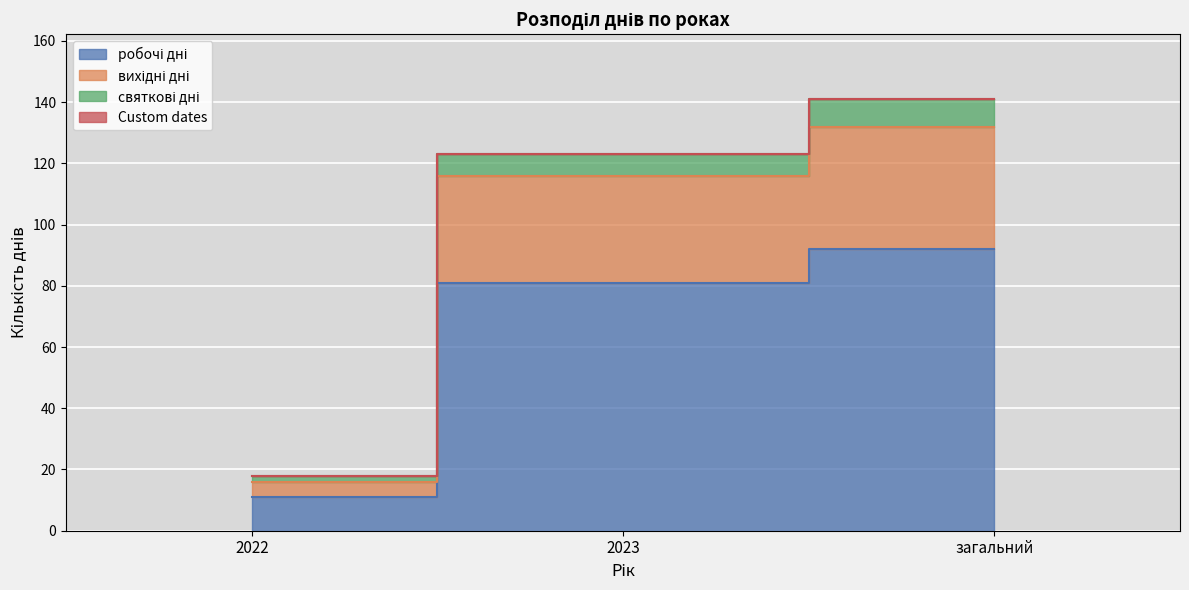

What is the spread (max minus min) of values at загальний?

49